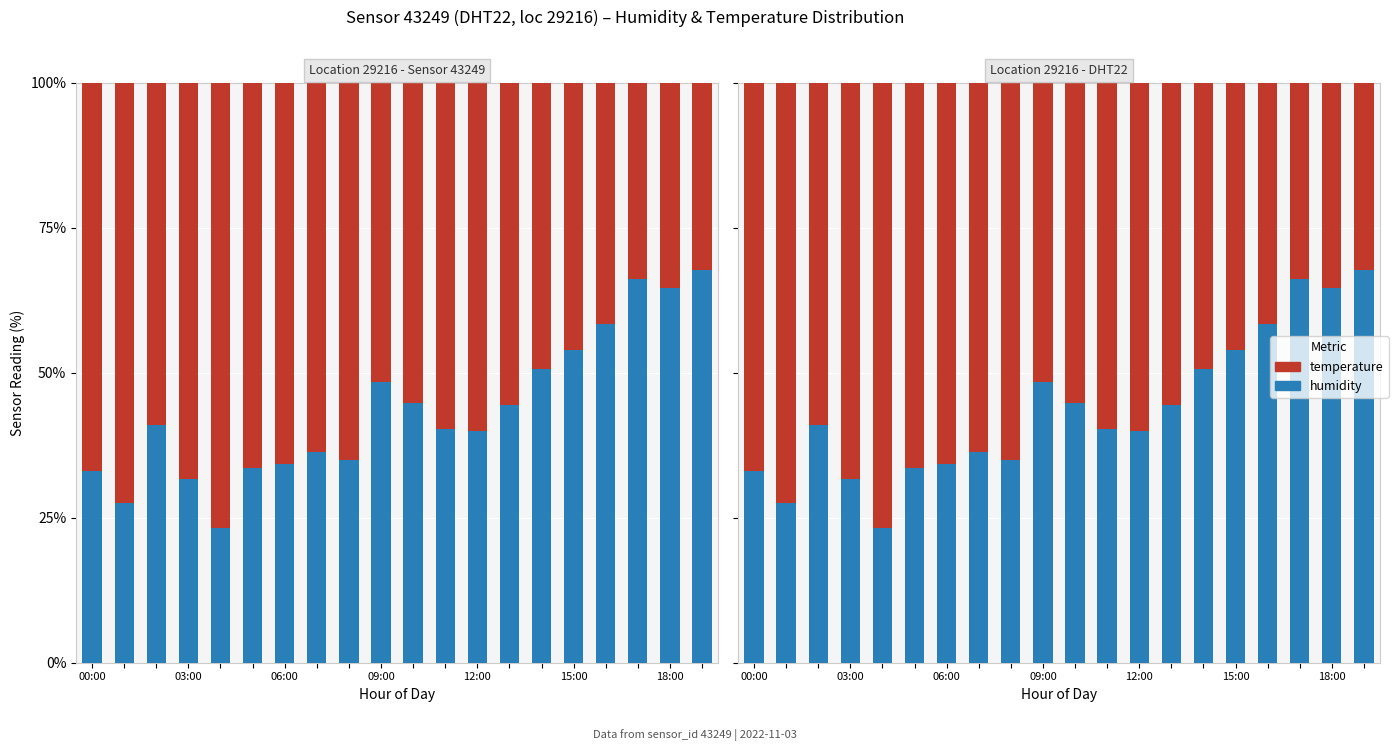

Reading right to left, transcribe all the data shown in this chart.

humidity: 67.7	64.6	66.1	58.3	54.0	50.7	44.5	40.0	40.2	44.7	48.3	34.9	36.3	34.3	33.5	23.2	31.6	41.0	27.5	33.1
temperature: 32.3	35.4	33.9	41.7	46.0	49.3	55.5	60.0	59.8	55.3	51.7	65.1	63.7	65.7	66.5	76.8	68.4	59.0	72.5	66.9